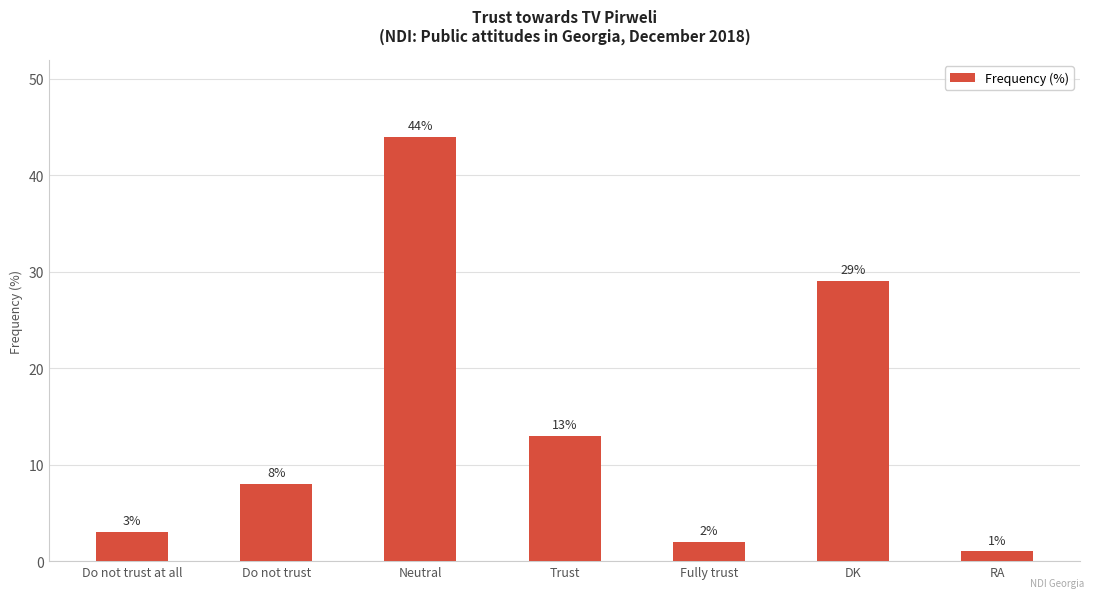

What is the change in value from Do not trust to DK?

+21